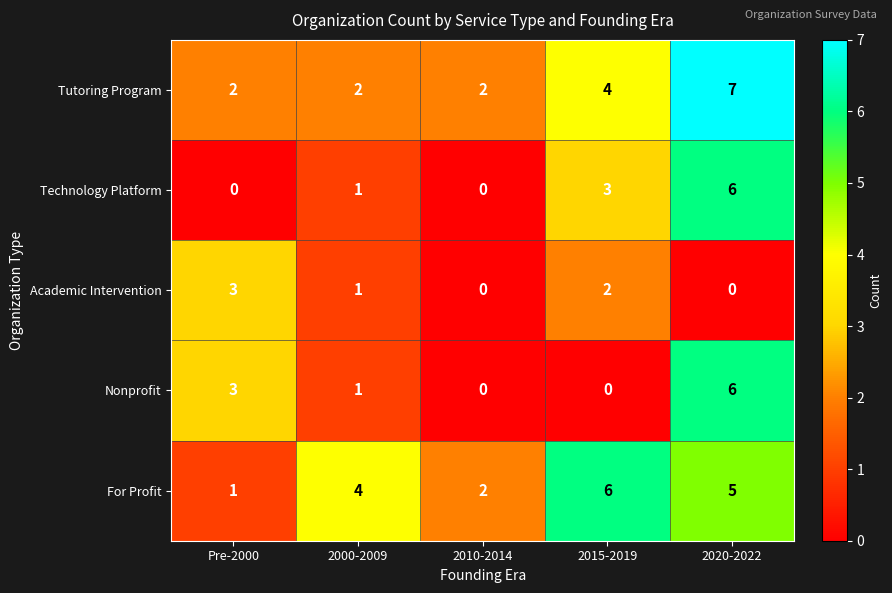

What is the average value of the Tutoring Program series?

3